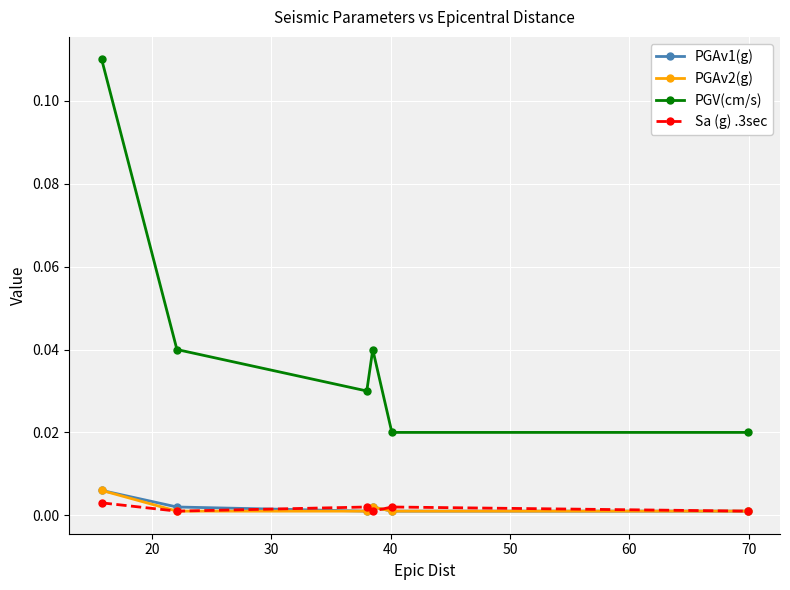

True or false: PGV(cm/s) has more than 2 points higher than both neighbors.

False